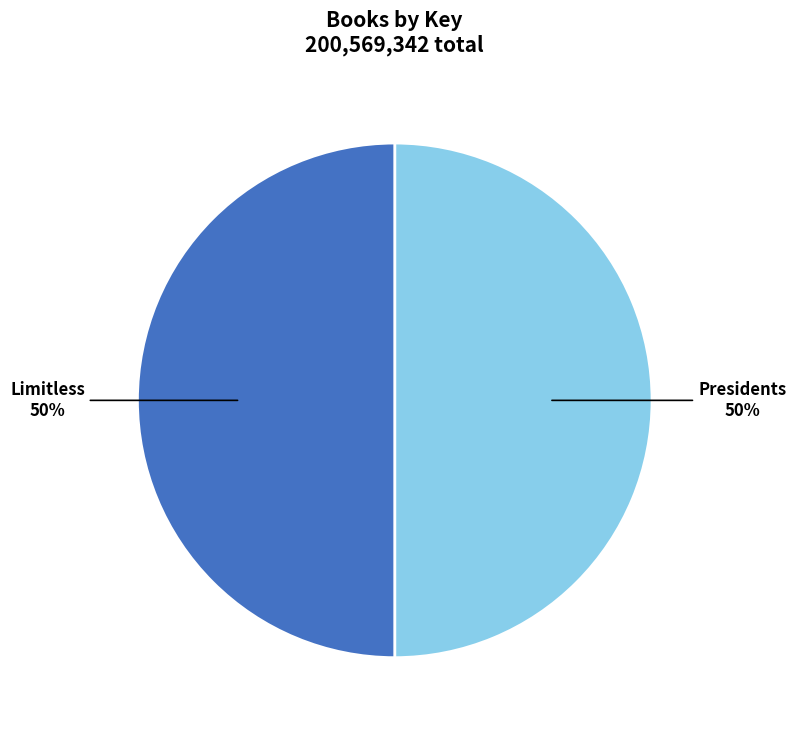

How many segments does this pie chart have?

2